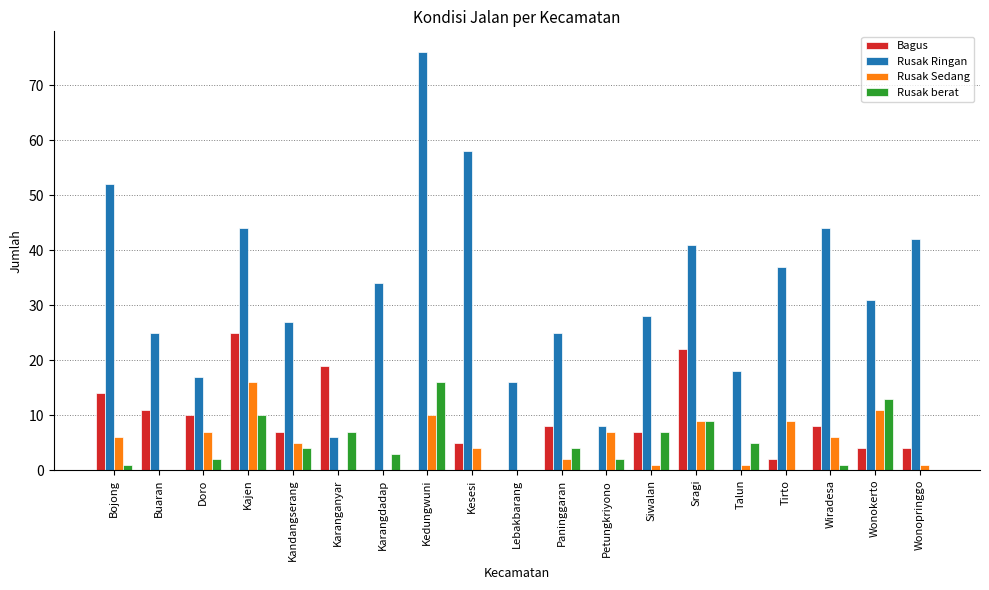

Which series has the largest total across all categories?

Rusak Ringan